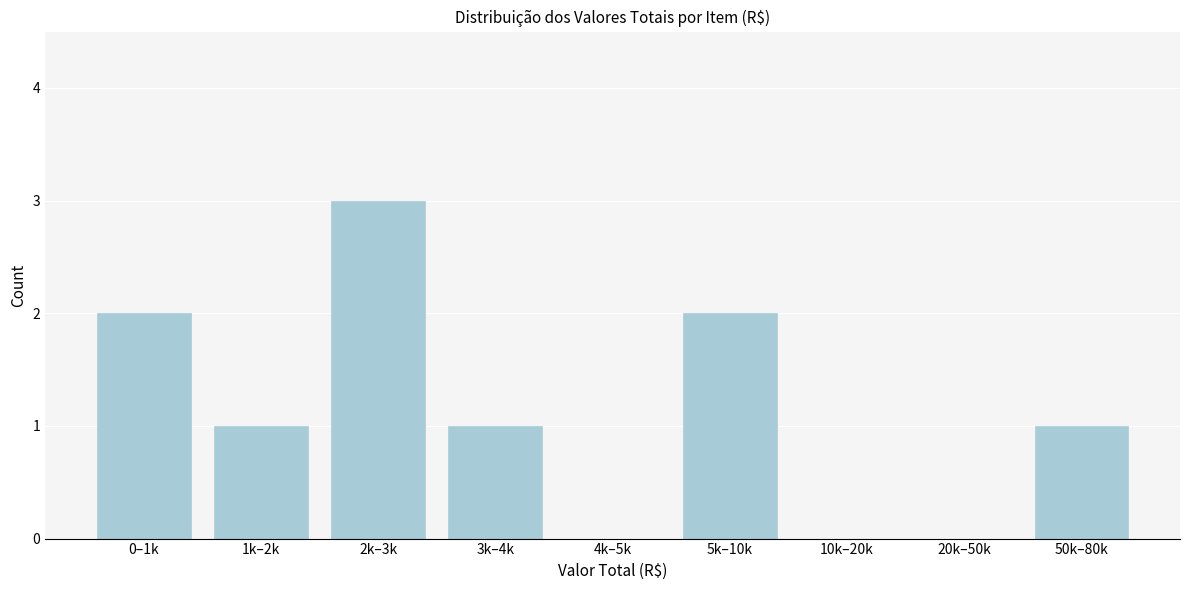

Reading right to left, what are all the values shown in this chart?

50k–80k=1	20k–50k=0	10k–20k=0	5k–10k=2	4k–5k=0	3k–4k=1	2k–3k=3	1k–2k=1	0–1k=2